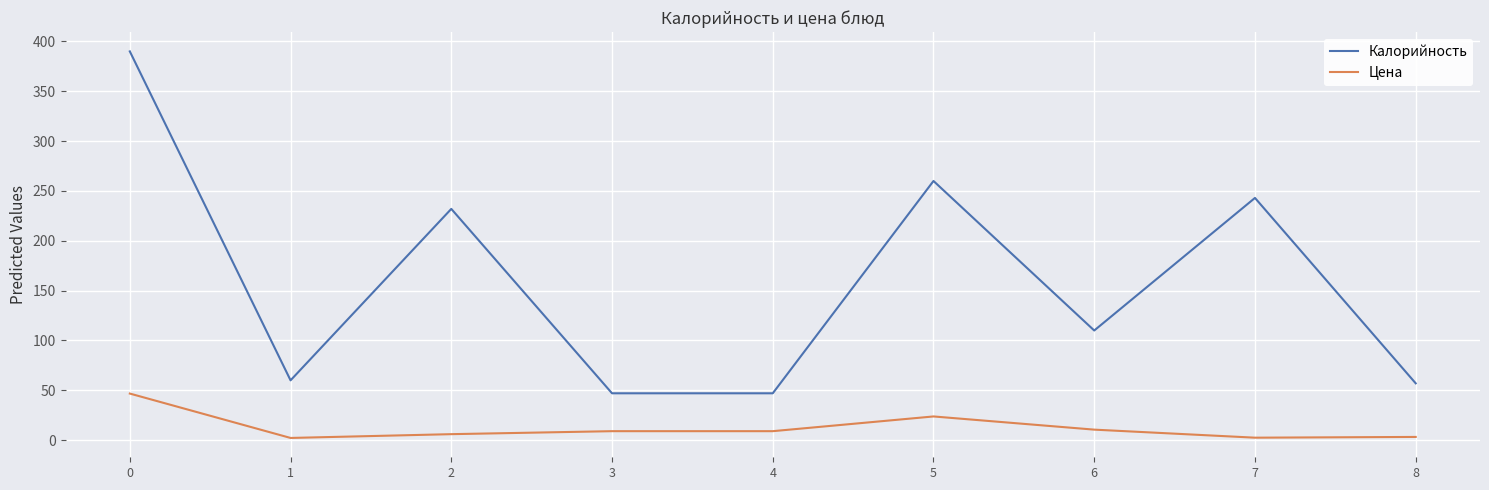

True or false: Калорийность and Цена cross at least once.

False